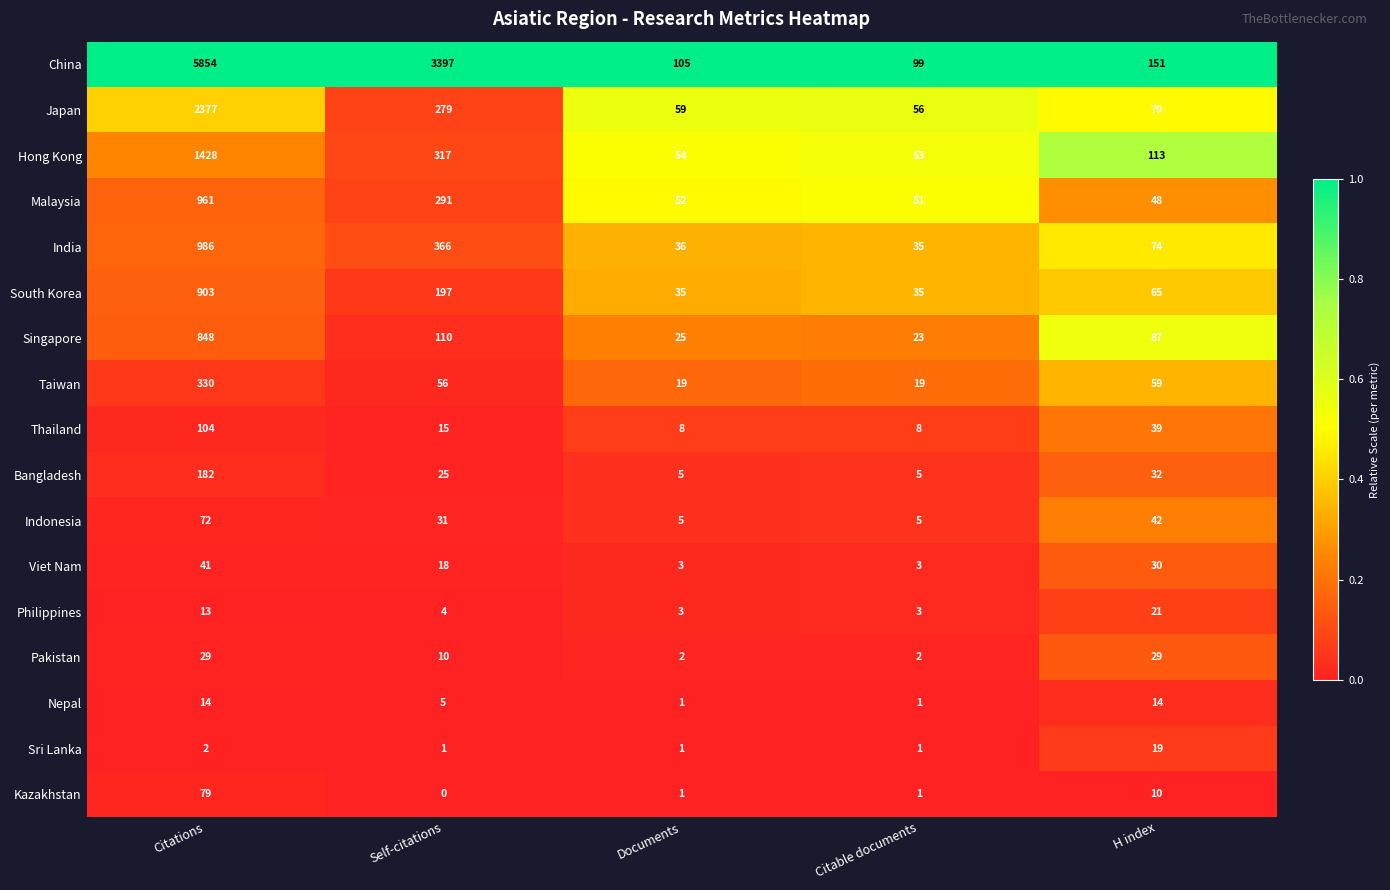

Is it true that Bangladesh equals 9 at Documents?

False